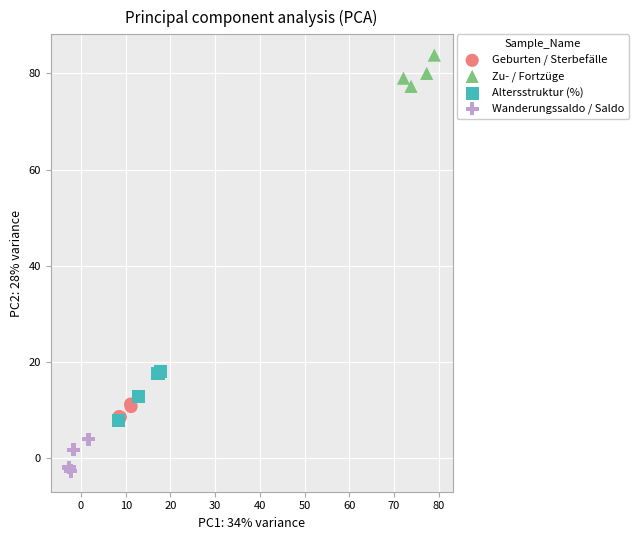

Which series has the largest Y range (max minus min)?

Altersstruktur (%)